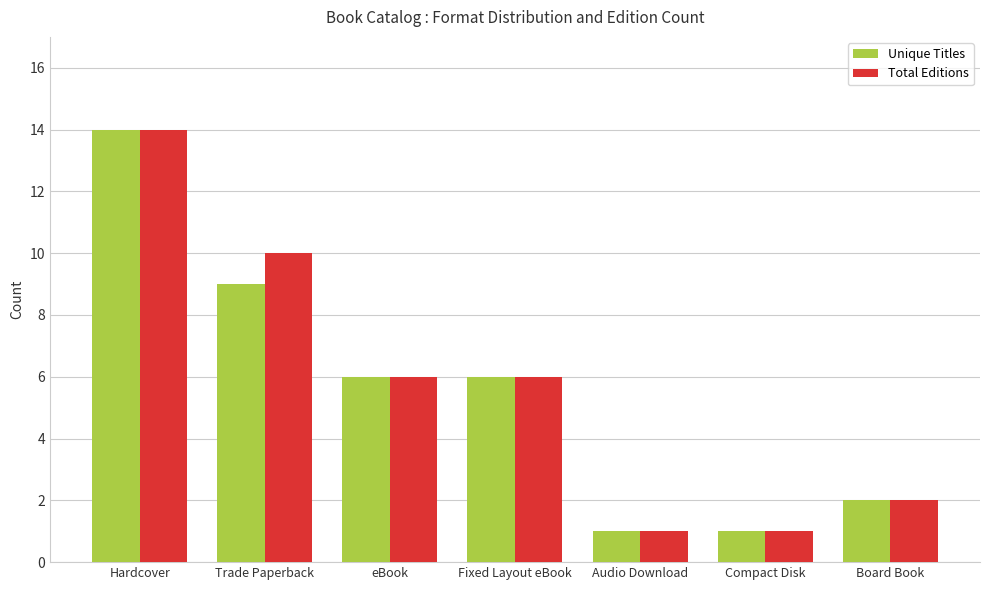

At which category does the chart reach its peak across all series?

Hardcover